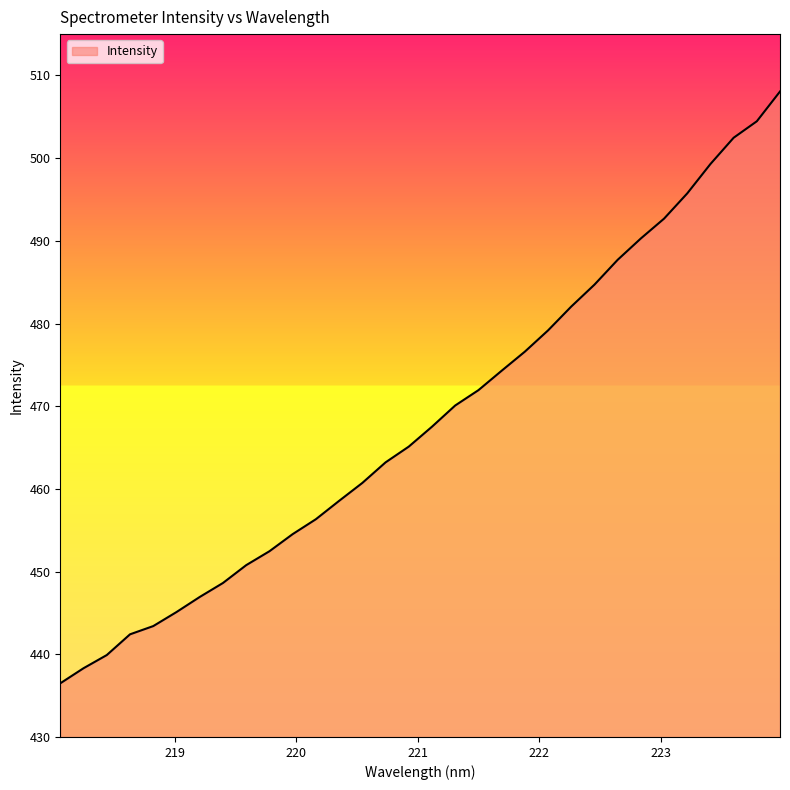

What is the sum of all values?

14989.9